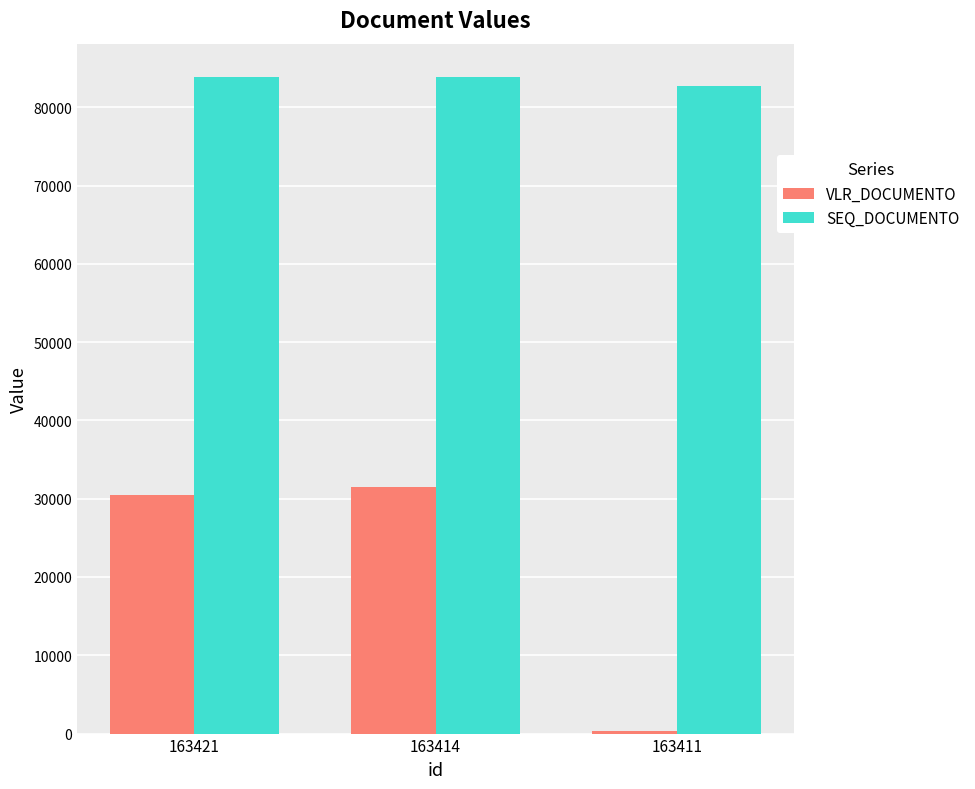

How many bars are there in each group?

2